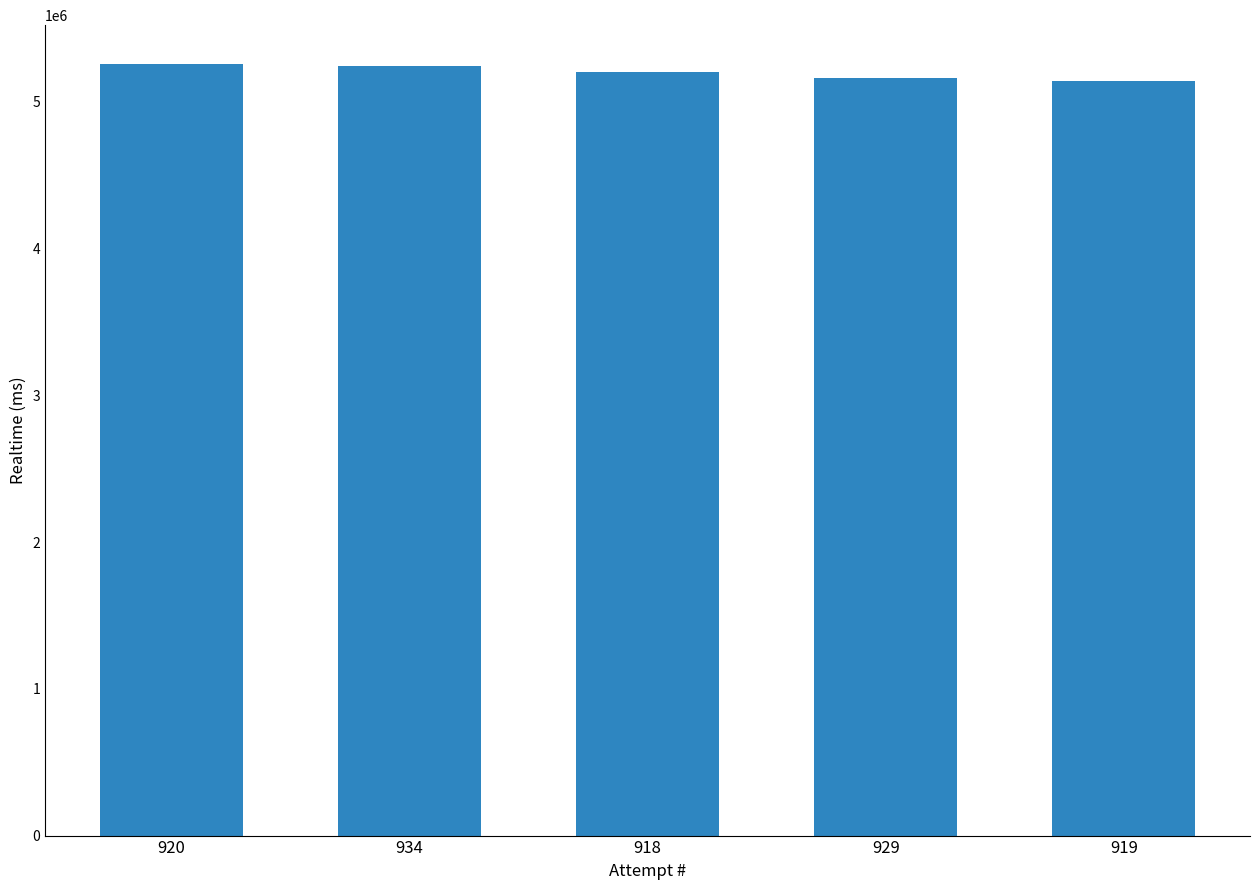

What is the change in value from 920 to 919?

-119676